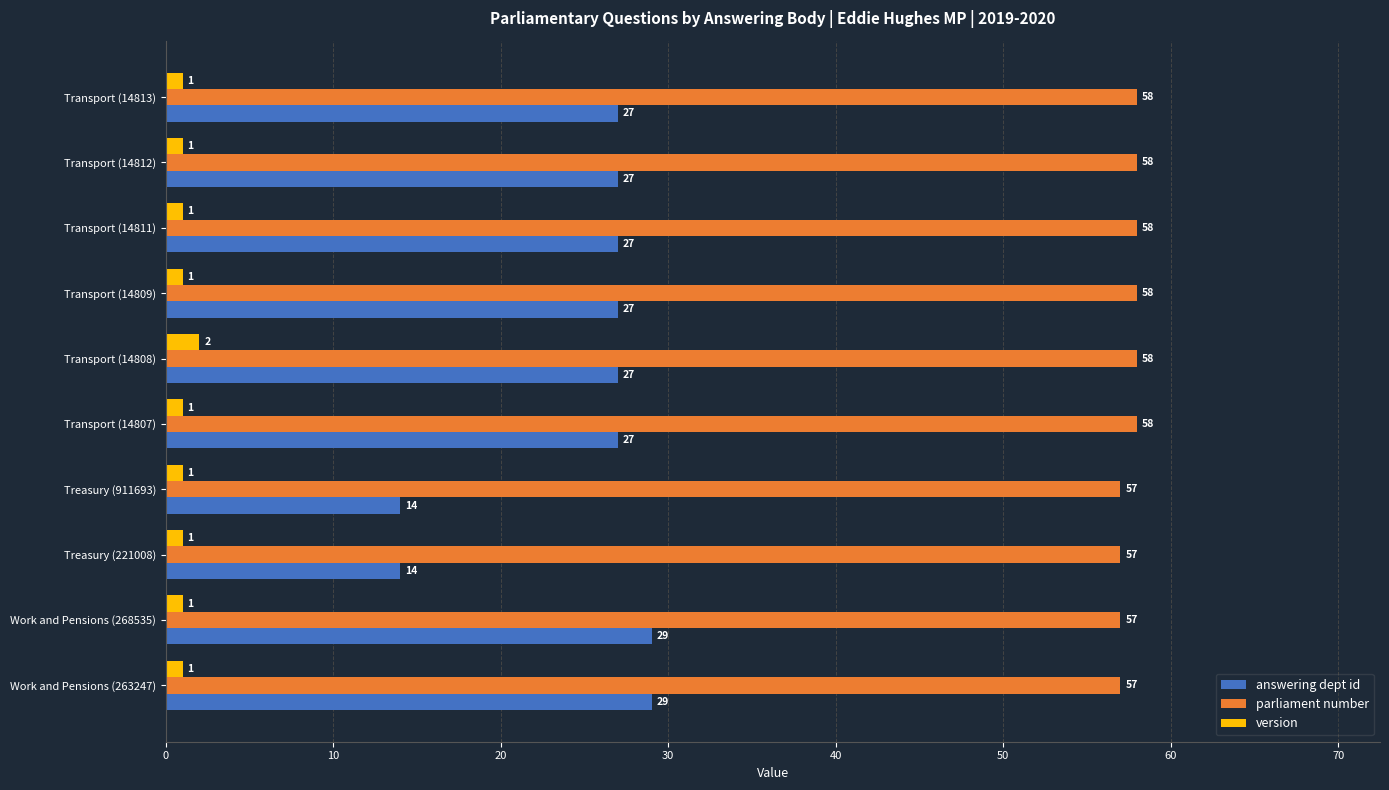

List the series in order of their peak value, highest first.

parliament number, answering dept id, version